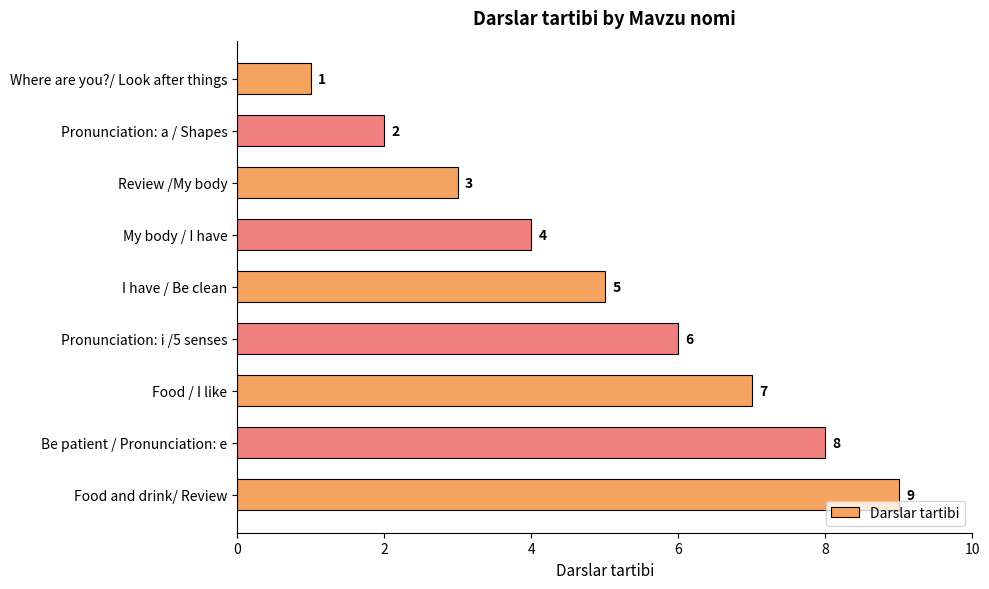

The chart shows a value of 5 at I have / Be clean. True or false?

True